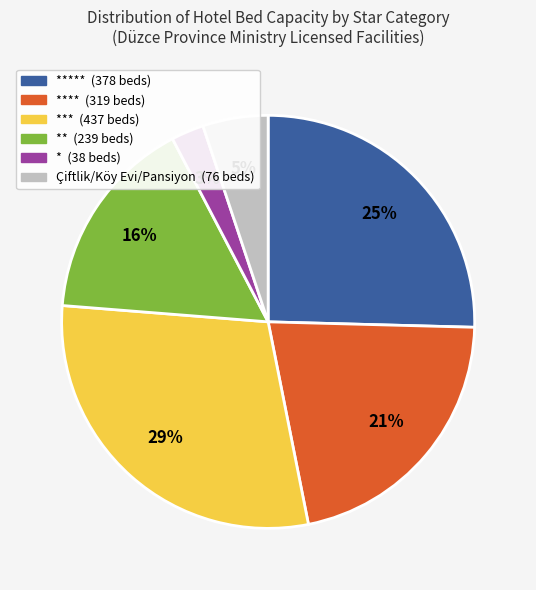

Is there a majority slice in this chart?

No